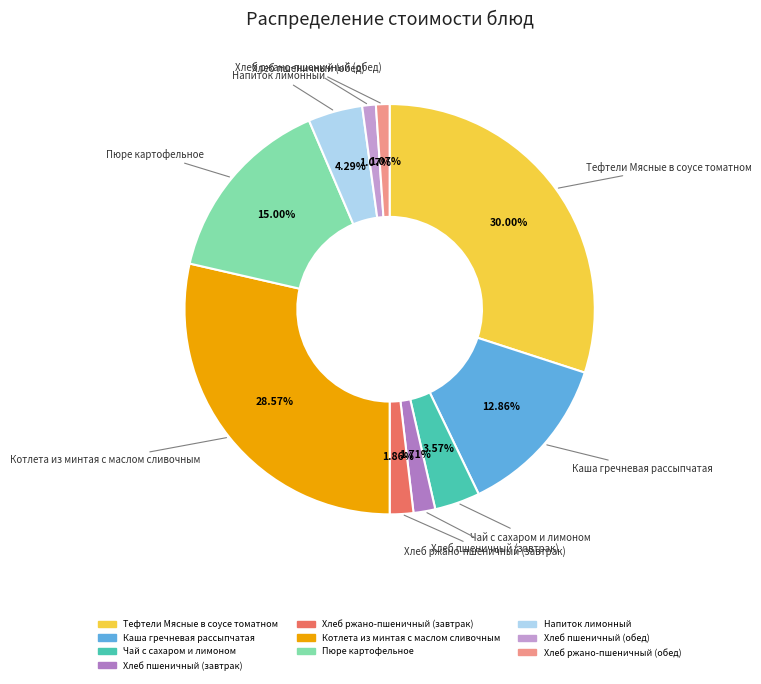

Between Хлеб пшеничный (обед) and Каша гречневая рассыпчатая, which is larger?

Каша гречневая рассыпчатая